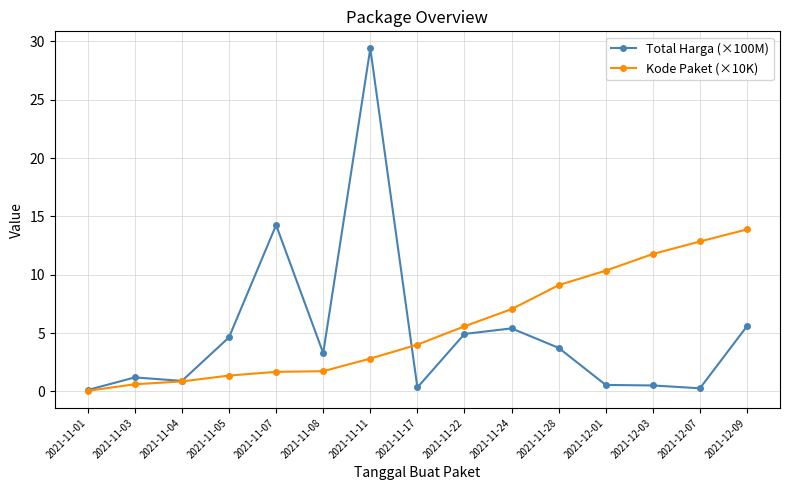

Is it true that Kode Paket (×10K) equals 10.4 at 2021-12-01?

True